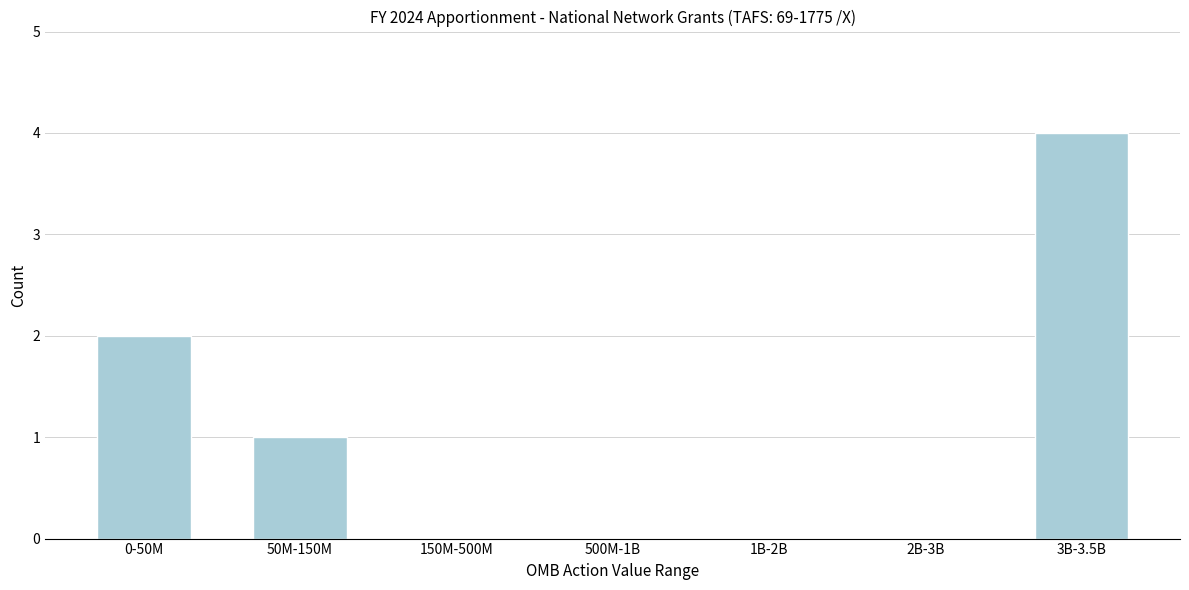

Reading left to right, list all the values displayed in this chart.

0-50M=2	50M-150M=1	150M-500M=0	500M-1B=0	1B-2B=0	2B-3B=0	3B-3.5B=4